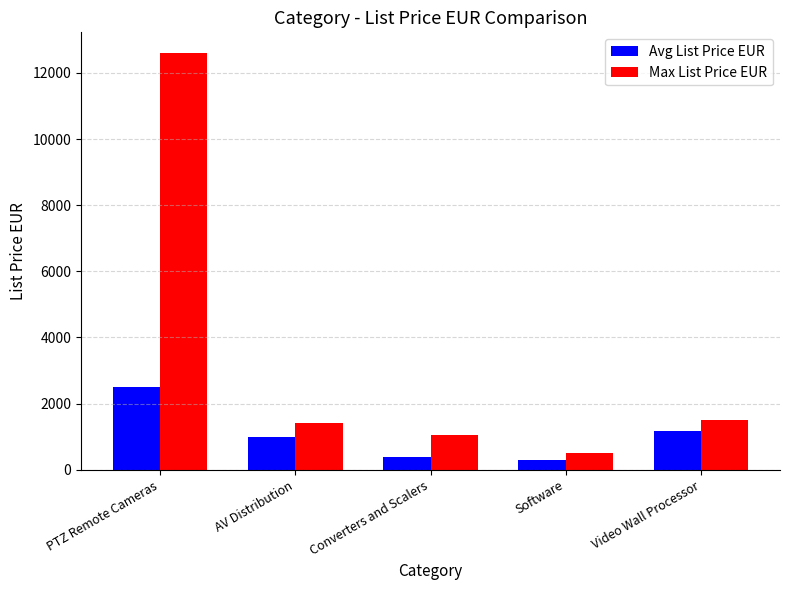

Rank the series by their maximum value, from lowest to highest.

Avg List Price EUR, Max List Price EUR